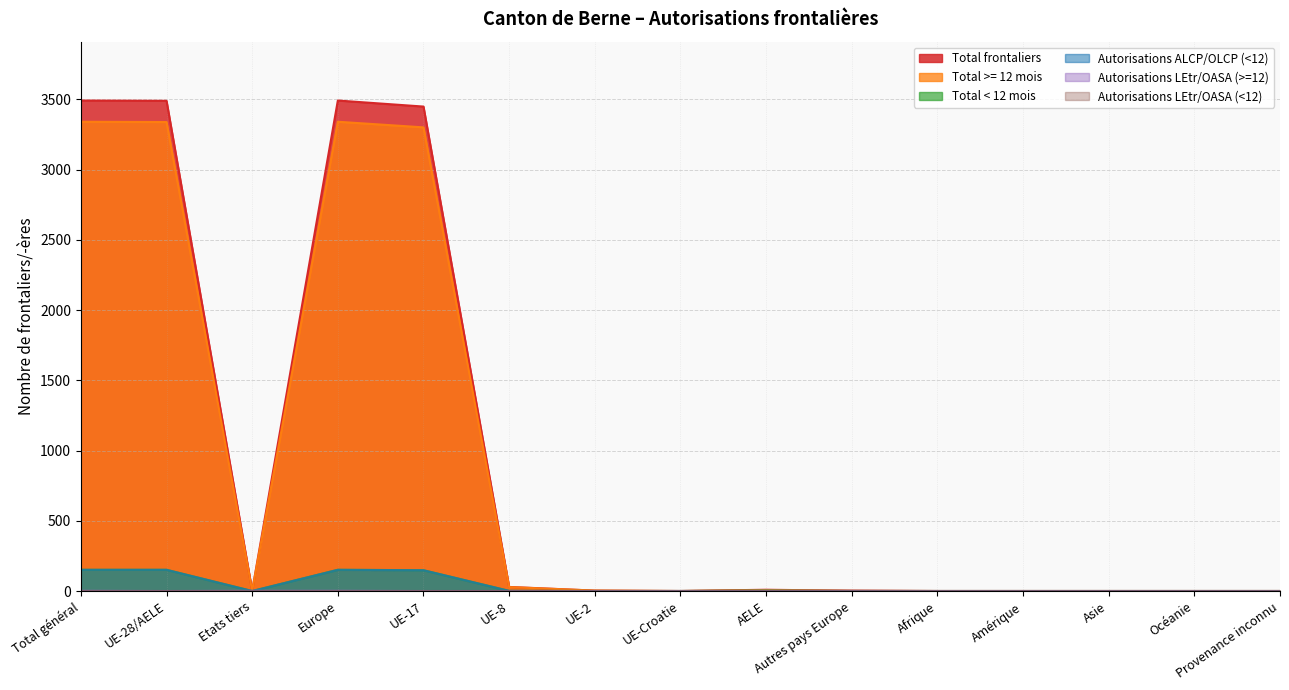

How many values in Total < 12 mois are above zero?

6